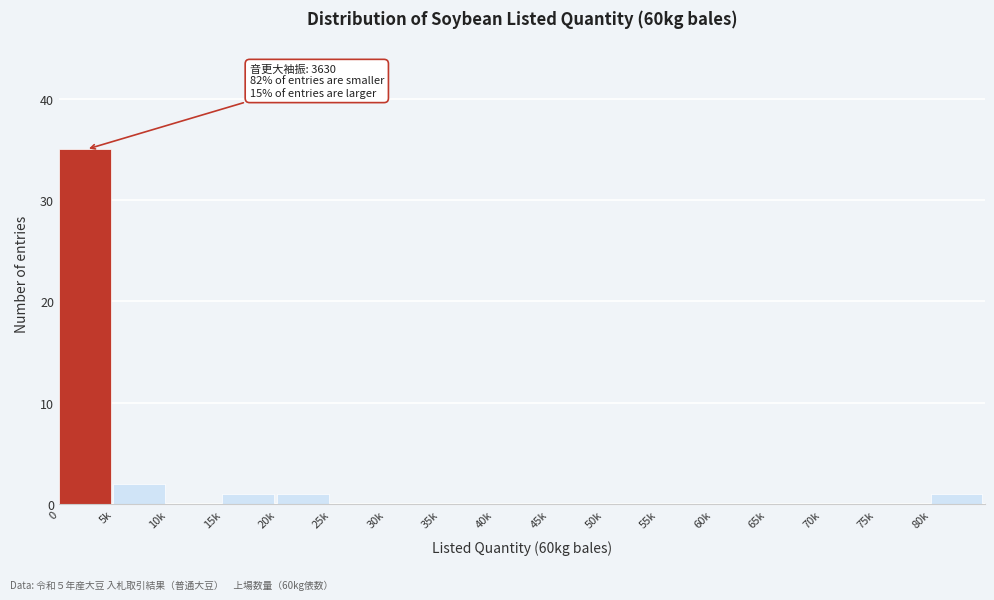

Reading left to right, transcribe all the data shown in this chart.

0=35	5k=2	10k=0	15k=1	20k=1	25k=0	30k=0	35k=0	40k=0	45k=0	50k=0	55k=0	60k=0	65k=0	70k=0	75k=0	80k=1